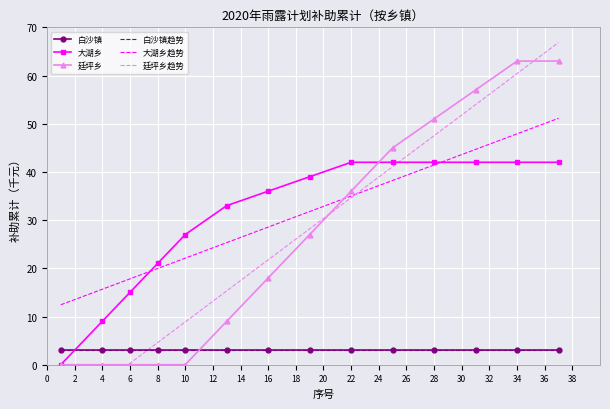

The value of 白沙镇 at 28 is 3. True or false?

True